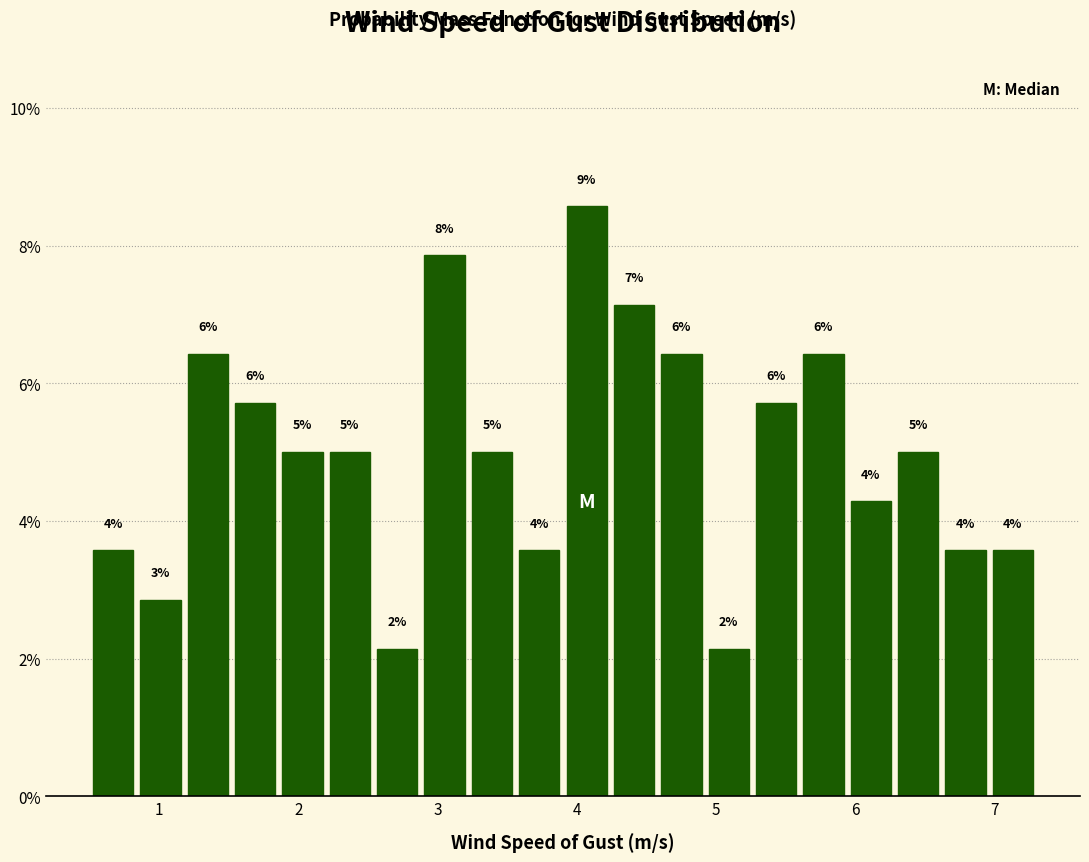

Read against the x-axis, roughly where is the centre of the tallest bar?

4.1